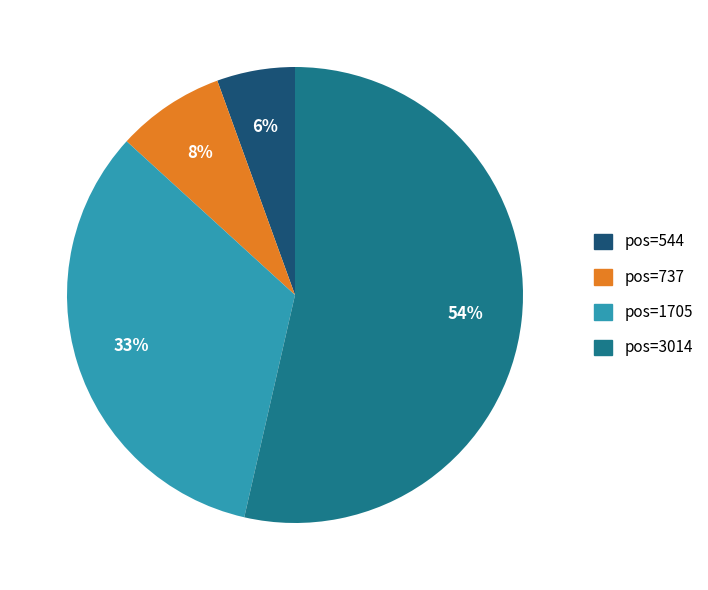

Is the sum of pos=3014 and pos=1705 greater than half?

Yes